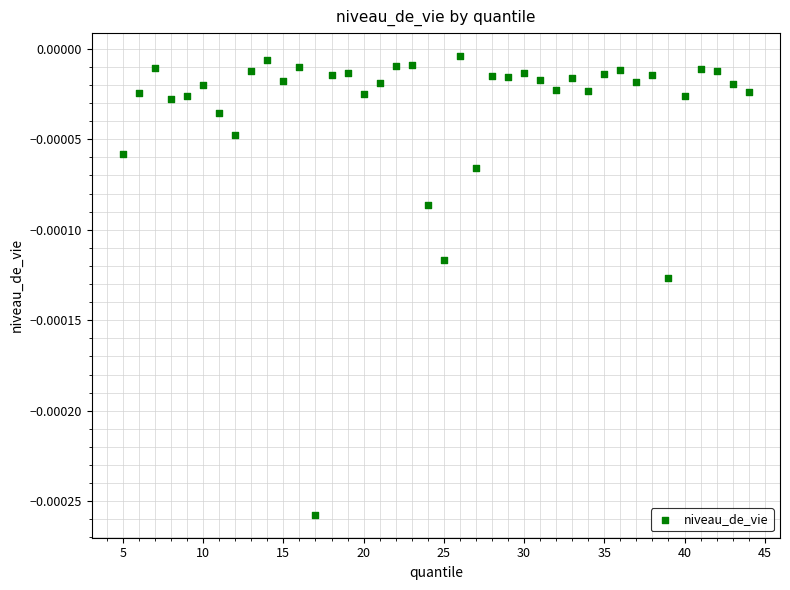

What is the range of X values (max minus min)?

39.0